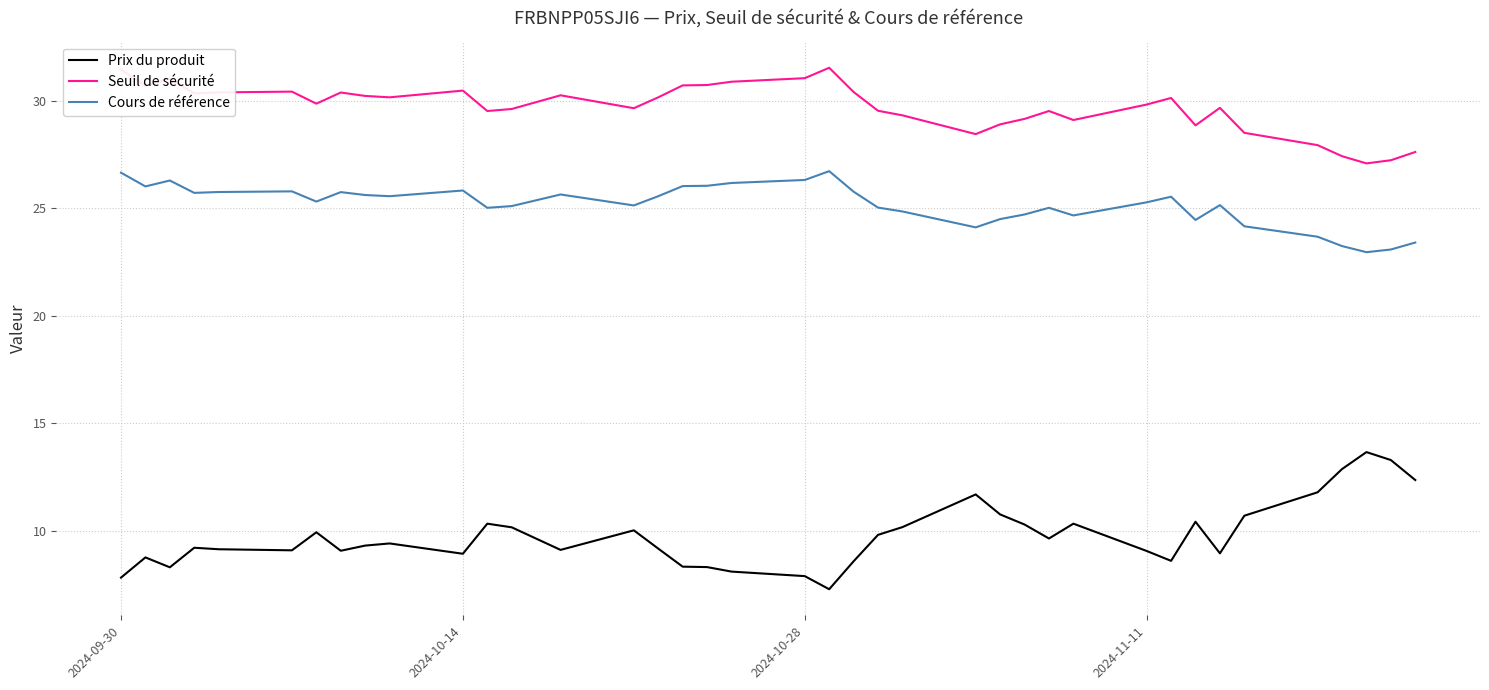

Which series has the largest total across all categories?

Seuil de sécurité